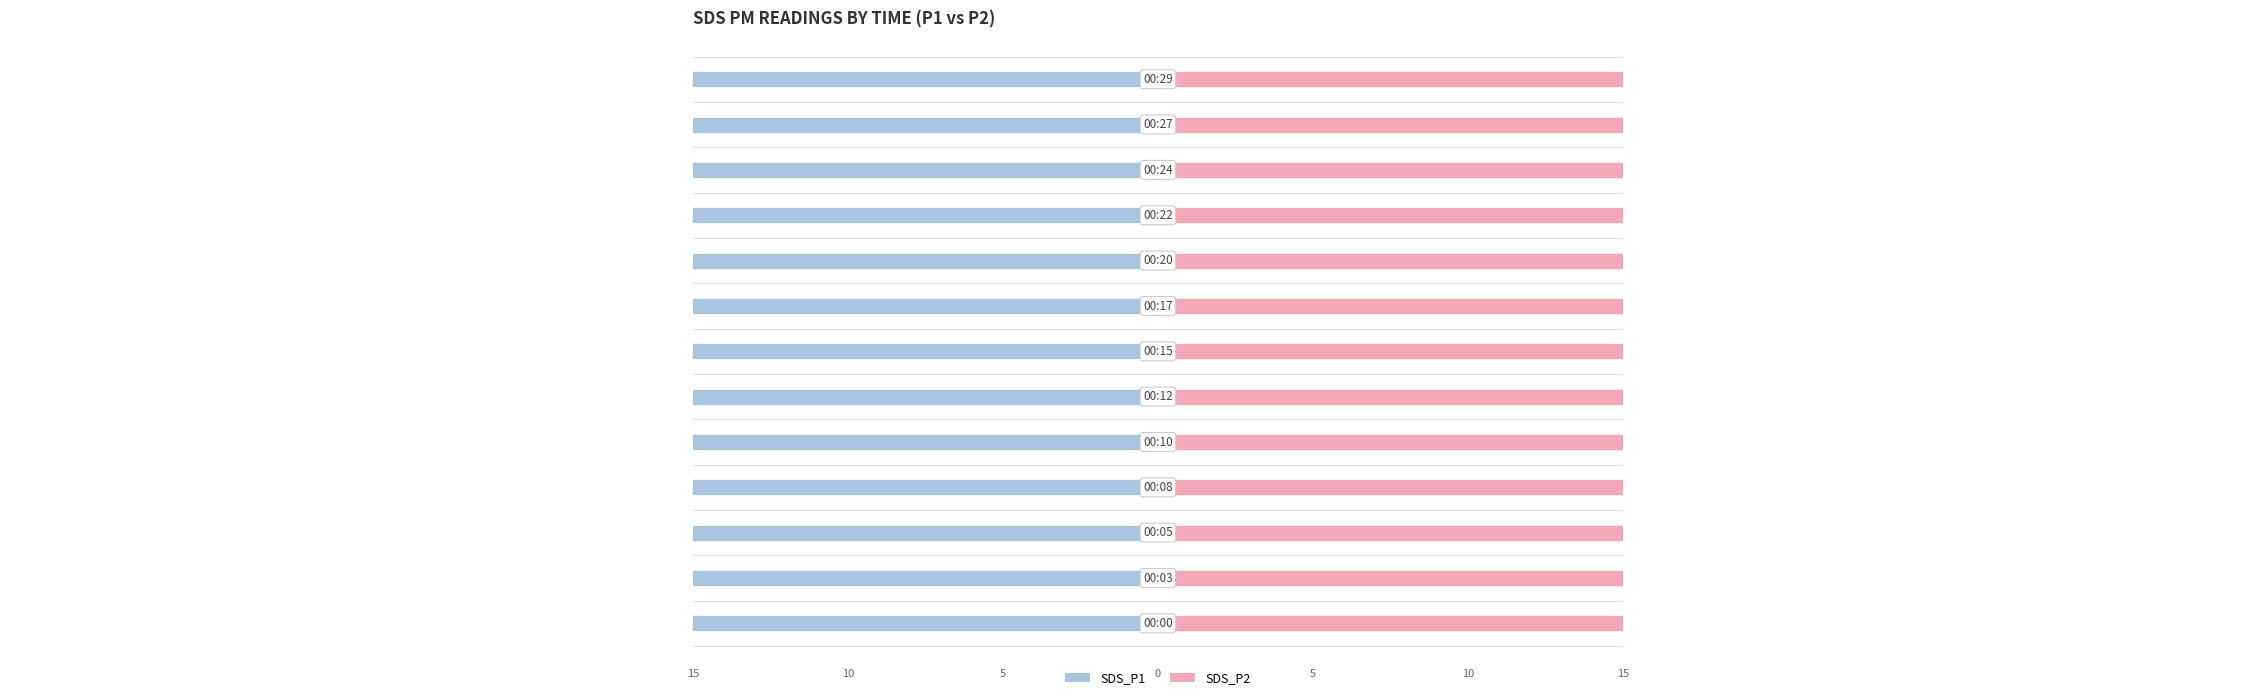

Rank the series at 10 from lowest to highest value.

SDS_P2, SDS_P1